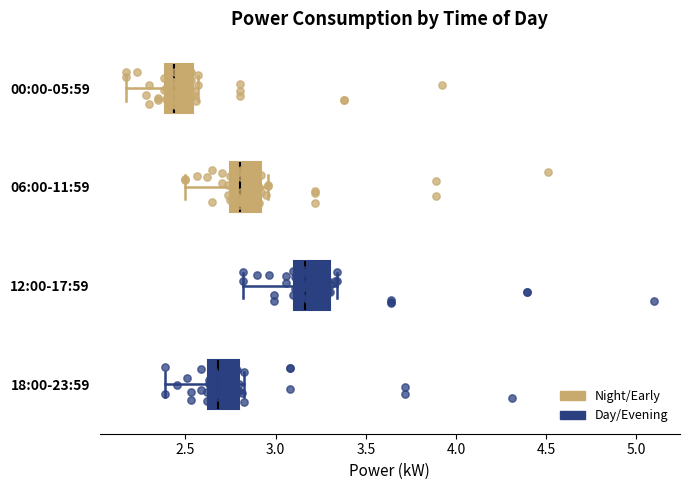

Which box's median line is the furthest to the right?

12:00-17:59